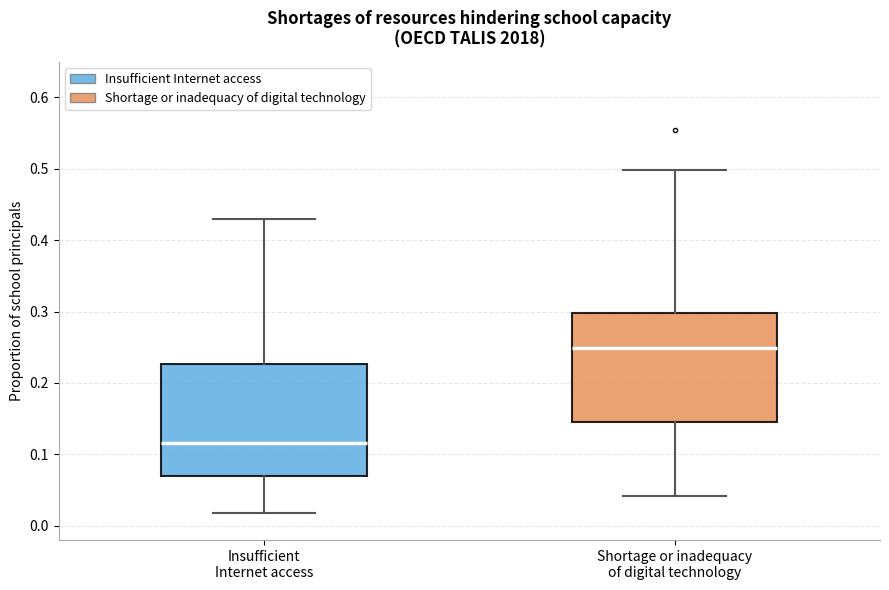

Which box has the highest median line?

Shortage or inadequacy of digital technology